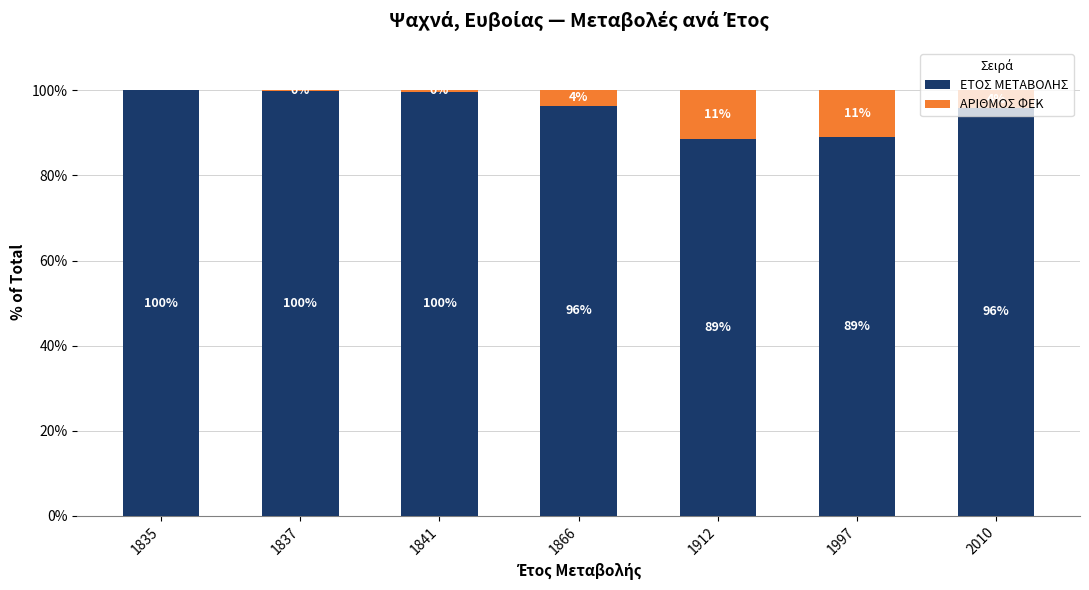

Which category has the highest value in the ΕΤΟΣ ΜΕΤΑΒΟΛΗΣ series?

1835